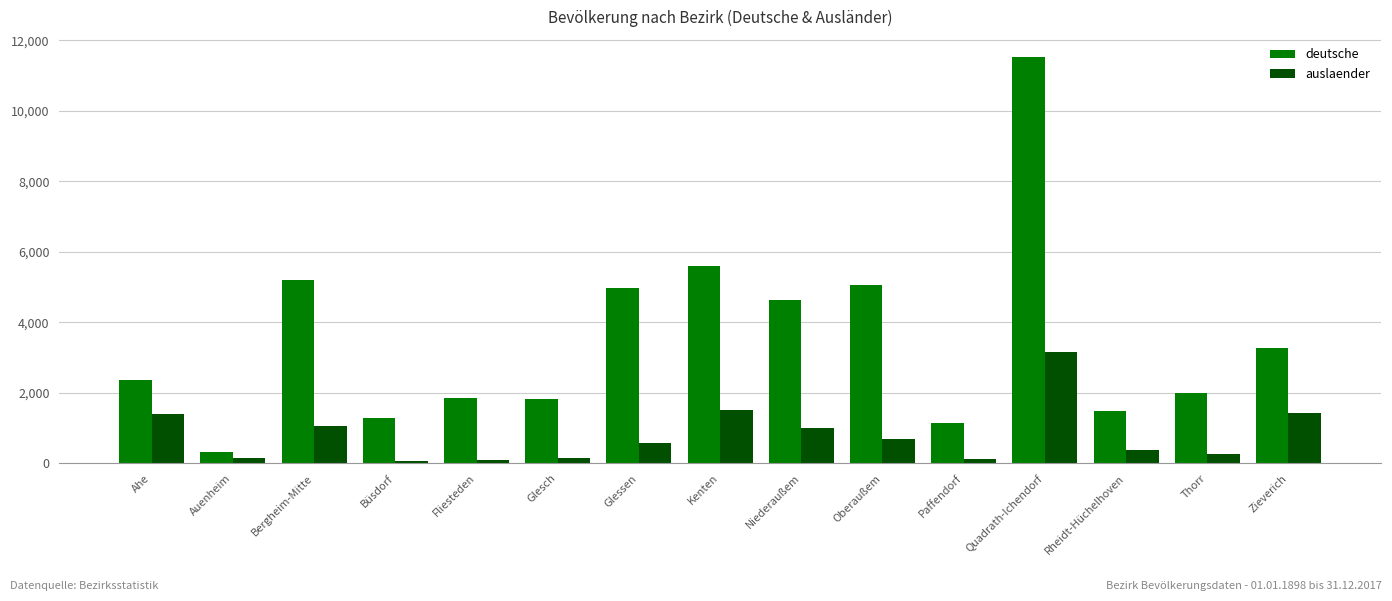

Rank the series by their maximum value, from highest to lowest.

deutsche, auslaender